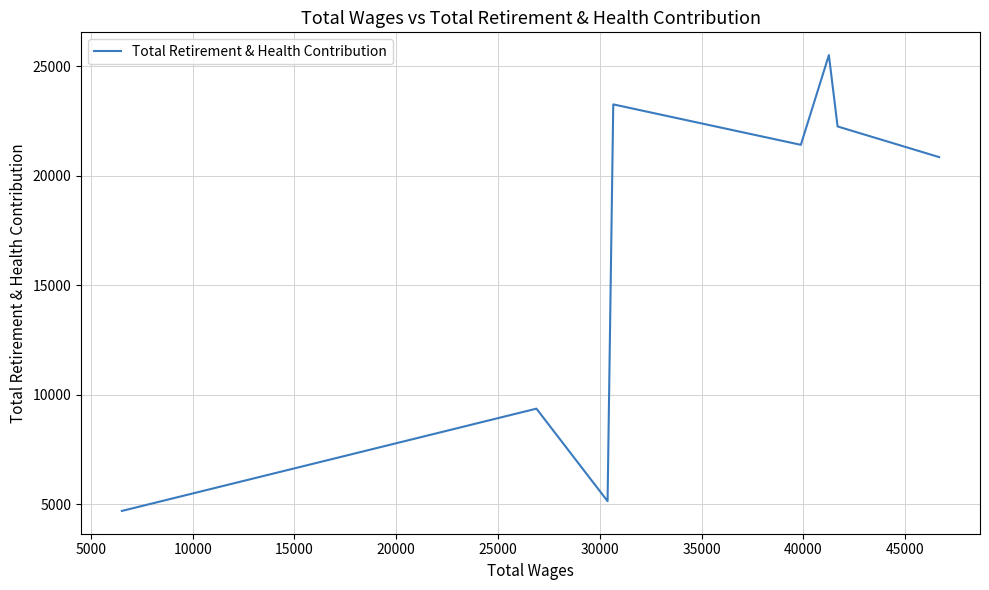

What is the greatest value displayed?

25514